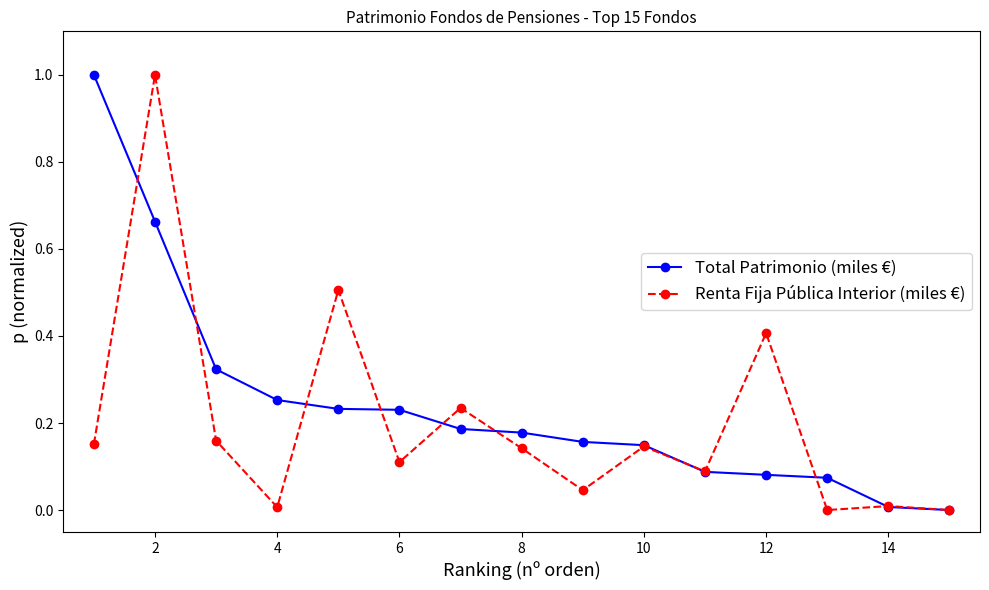

In Renta Fija Pública Interior (miles €), how many points are lower than both neighbors (excluding endpoints)?

5